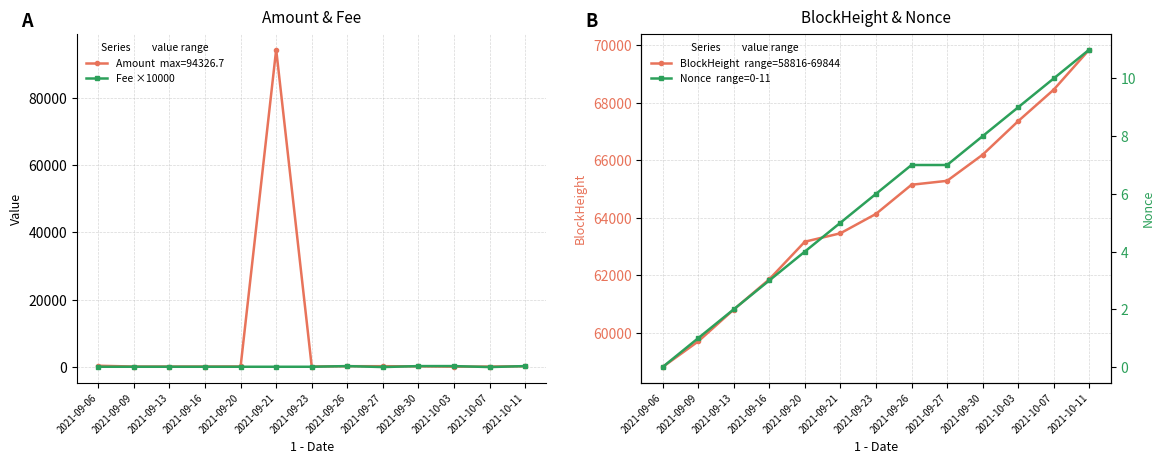

True or false: Fee ×10000 and BlockHeight  range=58816-69844 intersect in this chart.

False